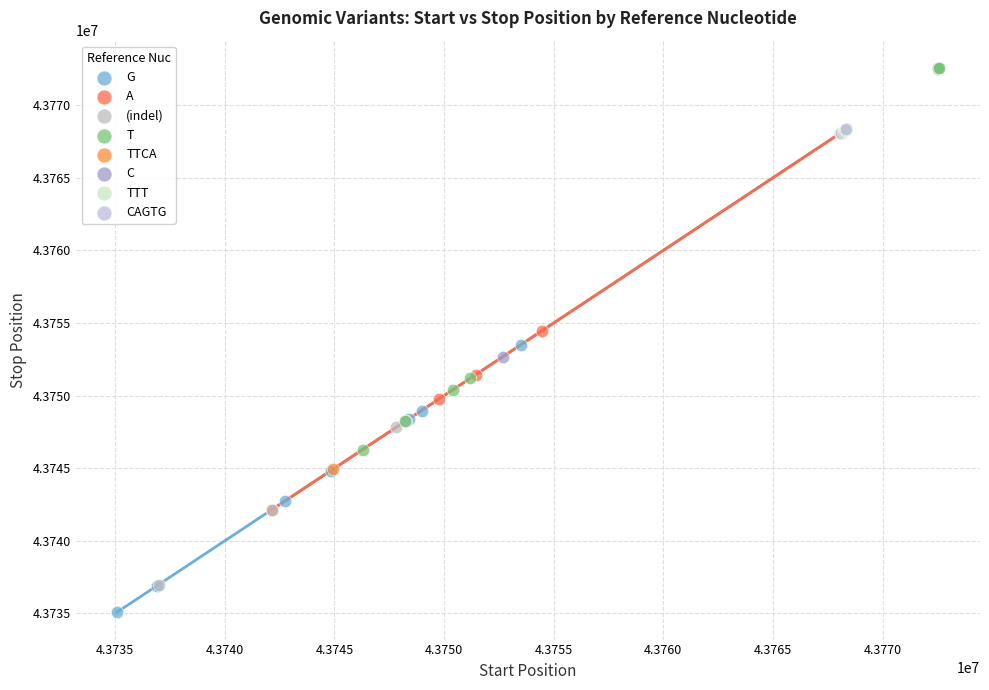

What are all the series names shown in the legend?

G, A, (indel), T, TTCA, C, TTT, CAGTG